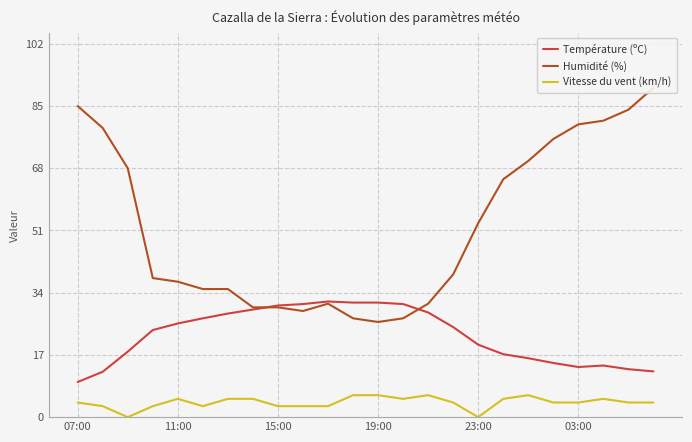

The value of Température (ºC) at 15:00 is 30.5. True or false?

True